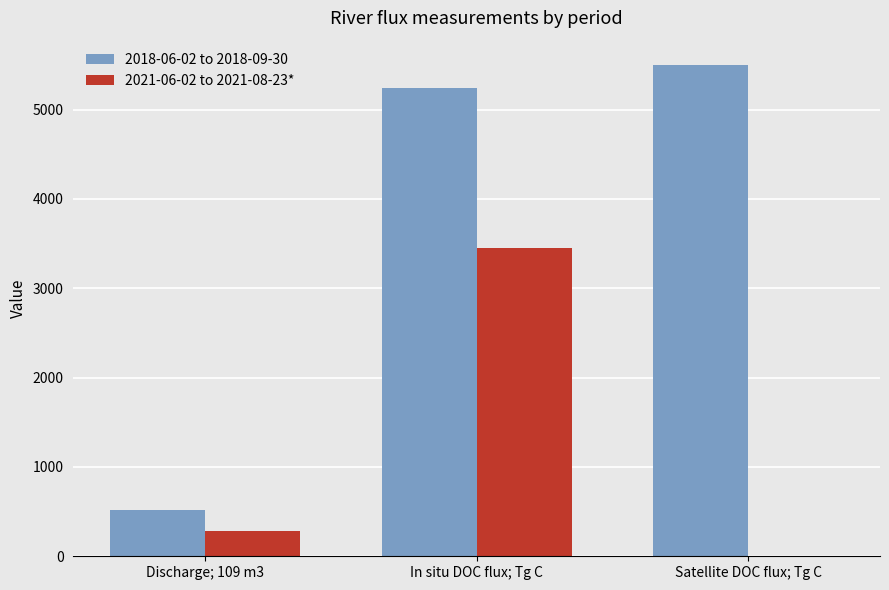

What are all the series names shown in the legend?

2018-06-02 to 2018-09-30, 2021-06-02 to 2021-08-23*